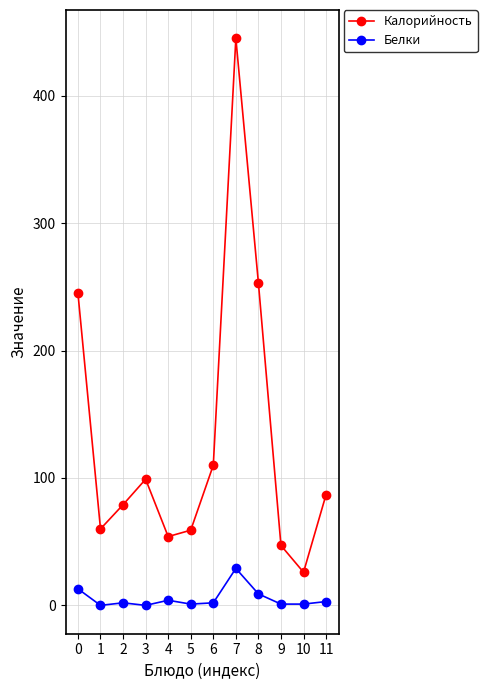

List the series in order of their overall mean, highest first.

Калорийность, Белки